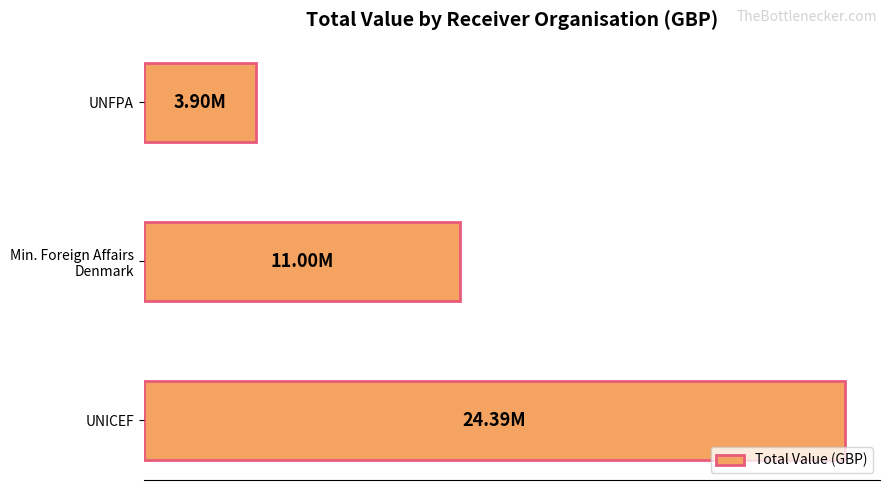

What is the average value?

13096842